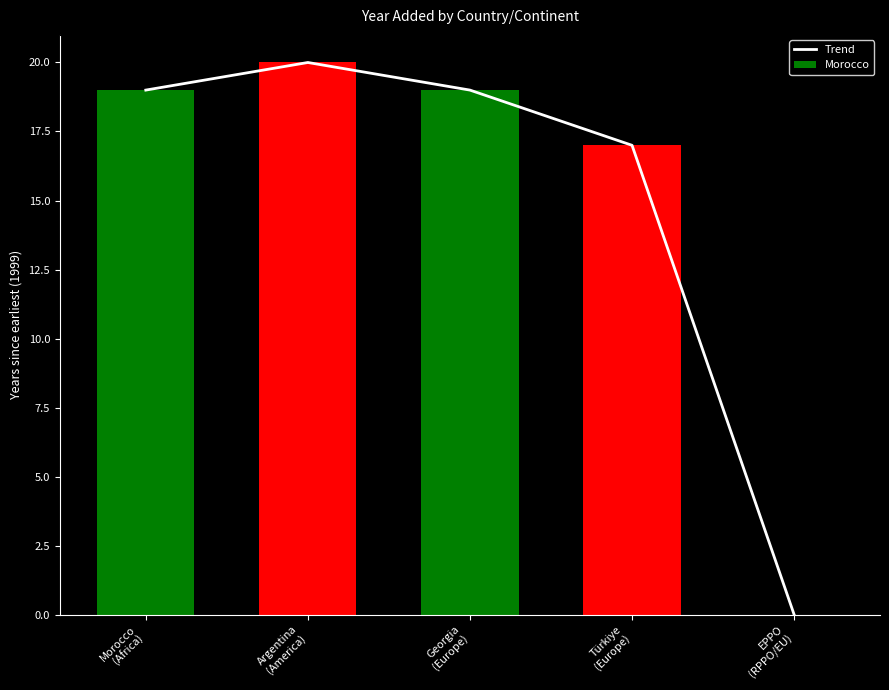

The value at Türkiye
(Europe) is 8. True or false?

False